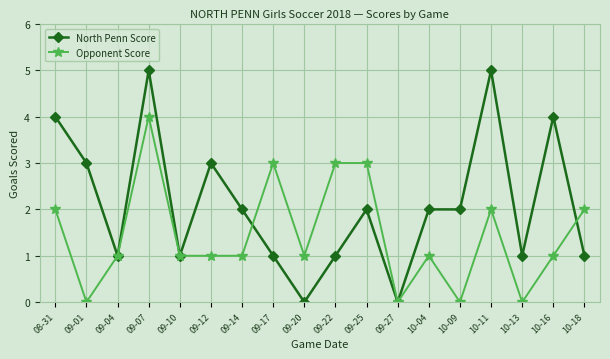

What is the spread (max minus min) of values at 09-22?

2